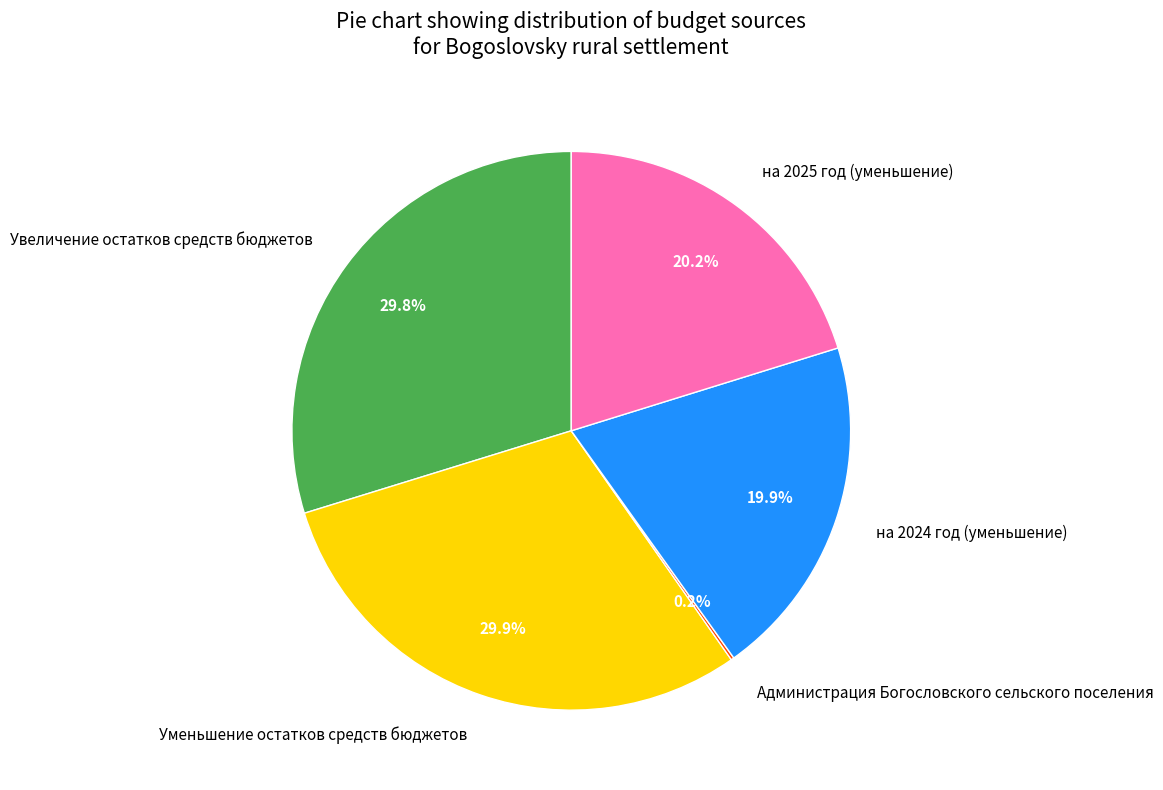

What percentage is the Увеличение остатков средств бюджетов slice, to the nearest percent?

30%